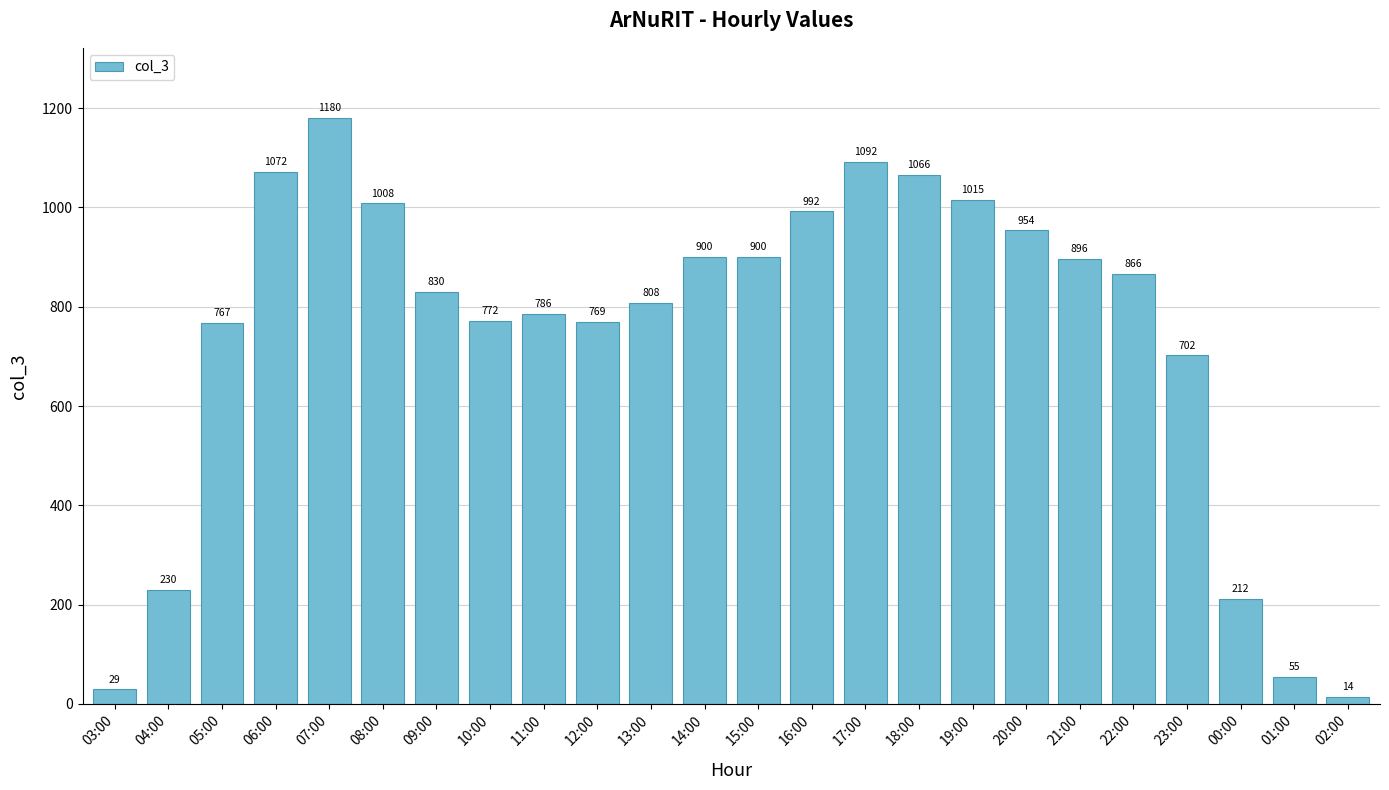

The chart shows a value of 767 at 05:00. True or false?

True